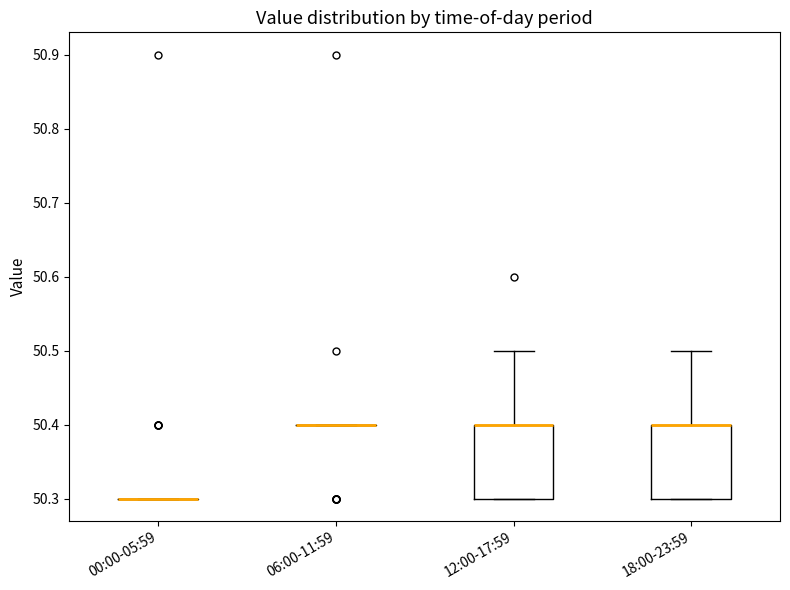

Reading left to right, read every box against the y-axis: the position of its median line, the range the box covers, and the ends of its whiskers. The values are not printed on the chart, so give them approximately, as read against the axis.

00:00-05:59: box collapsed to a line at 50.3, whiskers 50.3 to 50.3
06:00-11:59: box collapsed to a line at 50.4, whiskers 50.4 to 50.4
12:00-17:59: median 50.4 (drawn on the box's upper edge), box 50.3 to 50.4, whiskers 50.3 to 50.5
18:00-23:59: median 50.4 (drawn on the box's upper edge), box 50.3 to 50.4, whiskers 50.3 to 50.5